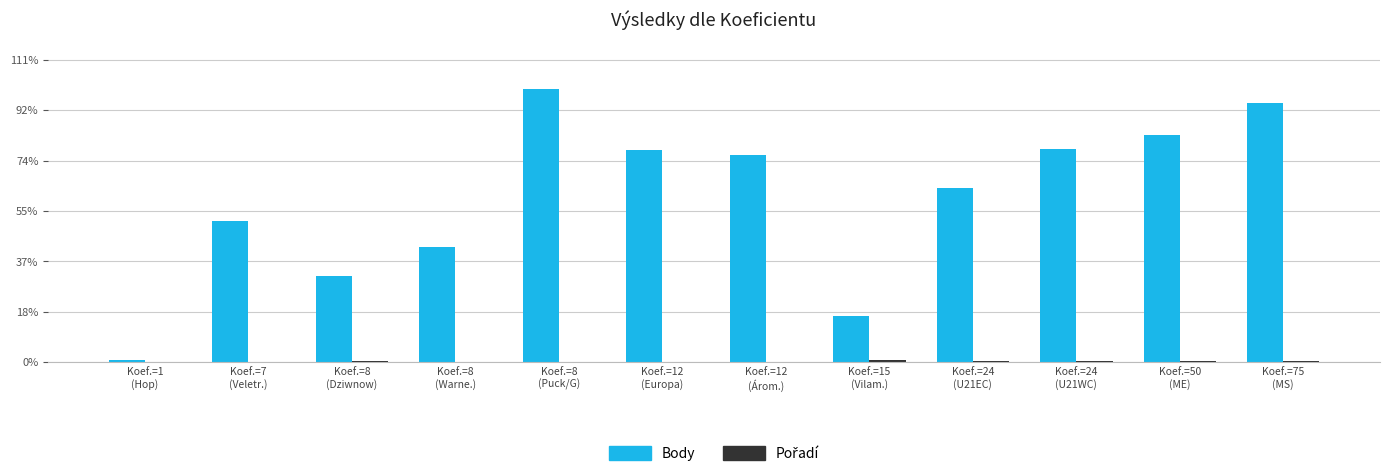

Does the chart contain stacked bars?

No